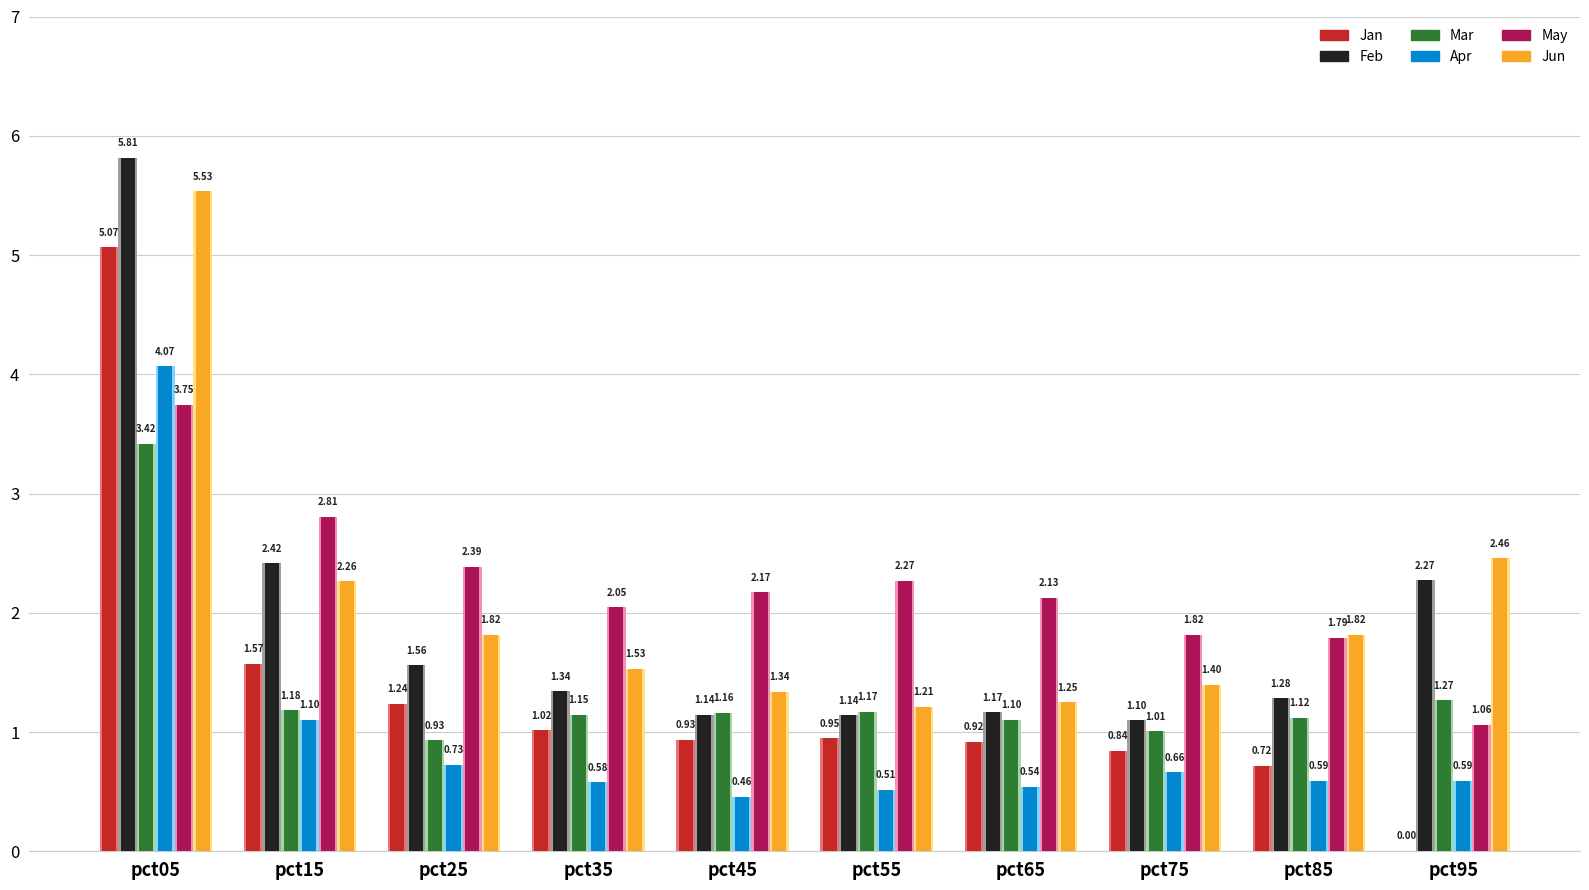

Rank the series by their maximum value, from highest to lowest.

Feb, Jun, Jan, Apr, May, Mar